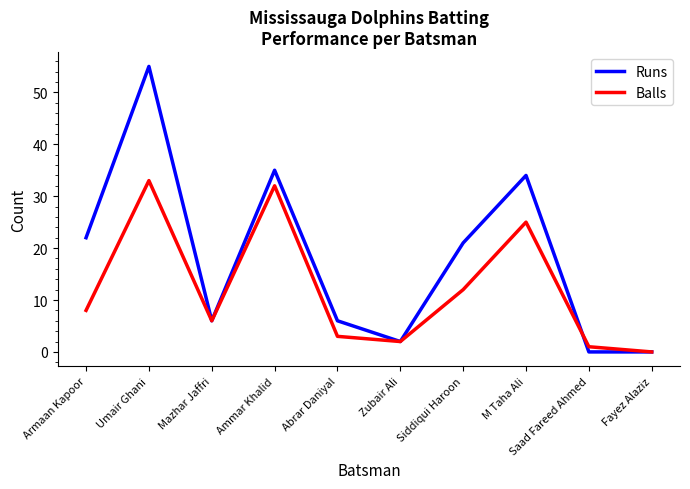

The Runs series shows 25 at Saad Fareed Ahmed. True or false?

False